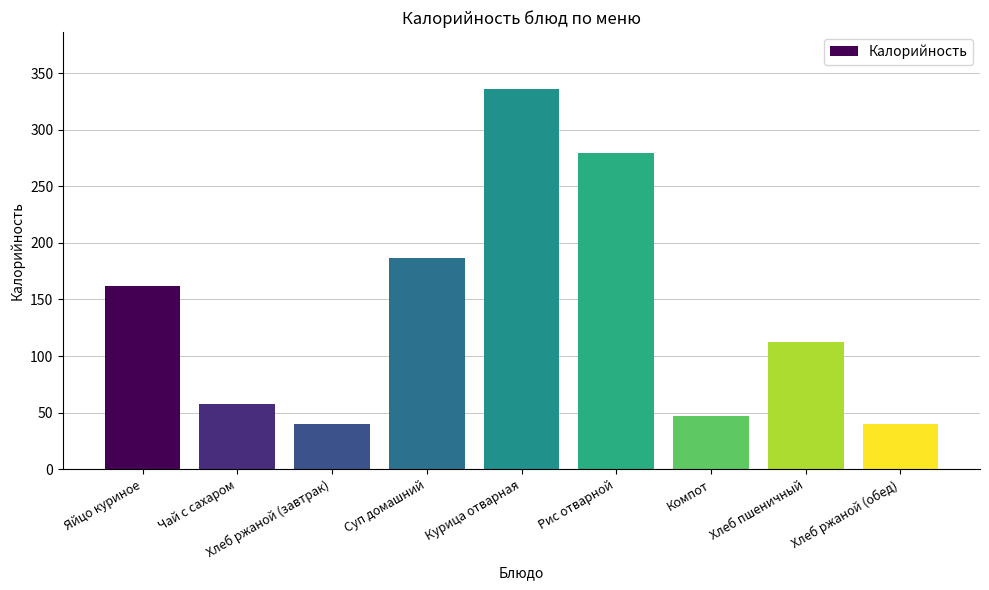

Between Рис отварной and Хлеб ржаной (обед), which is larger?

Рис отварной